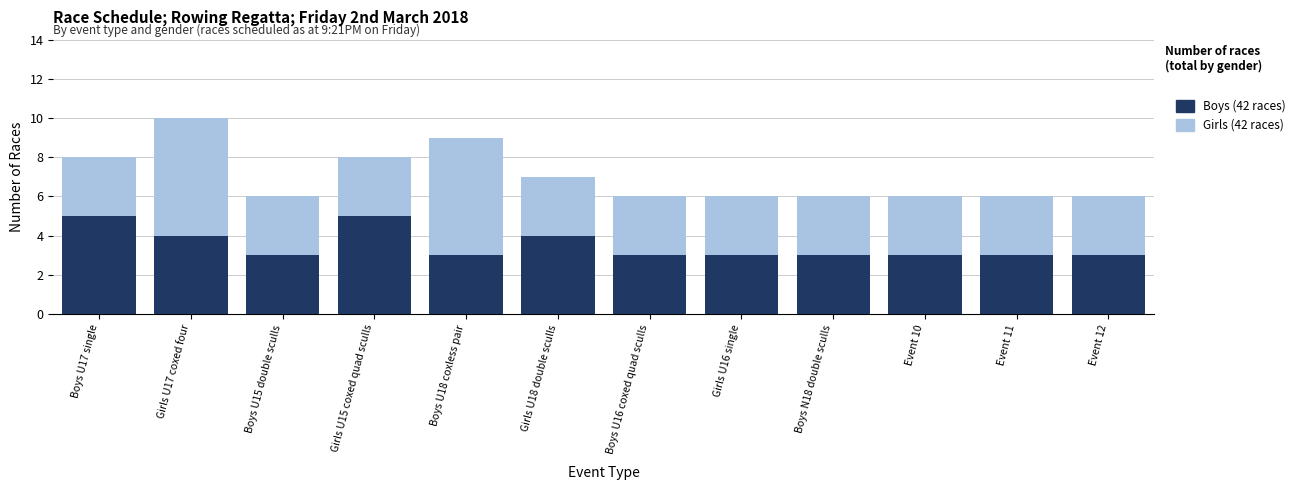

What is the total value across all series at Boys U18 coxless pair?

9